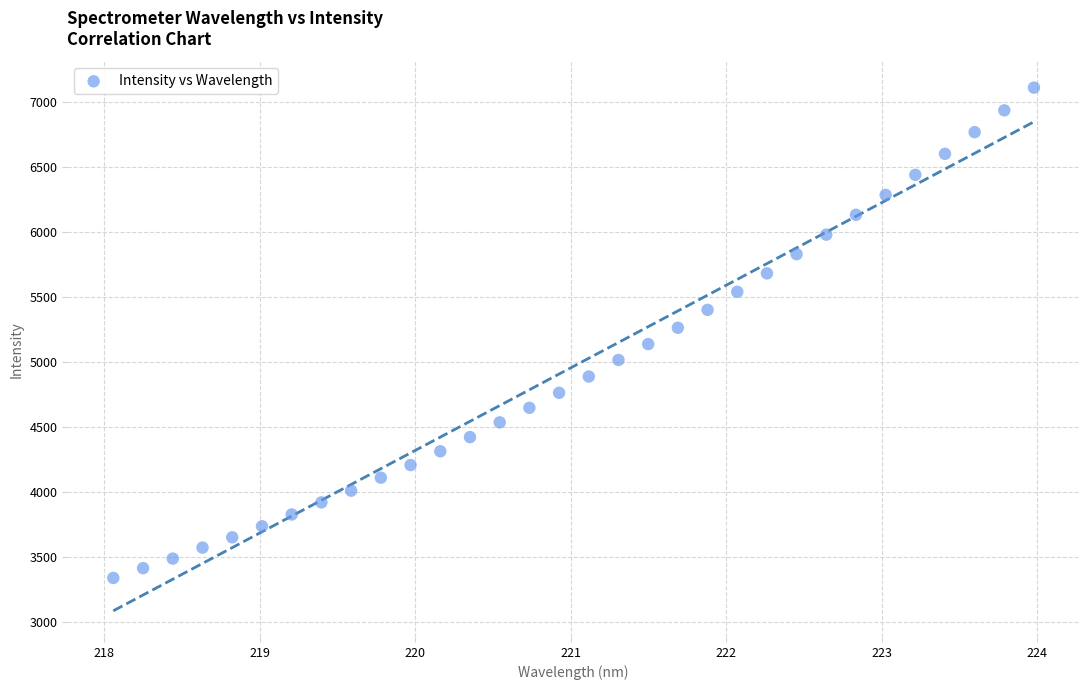

What is the range of X values (max minus min)?

5.9